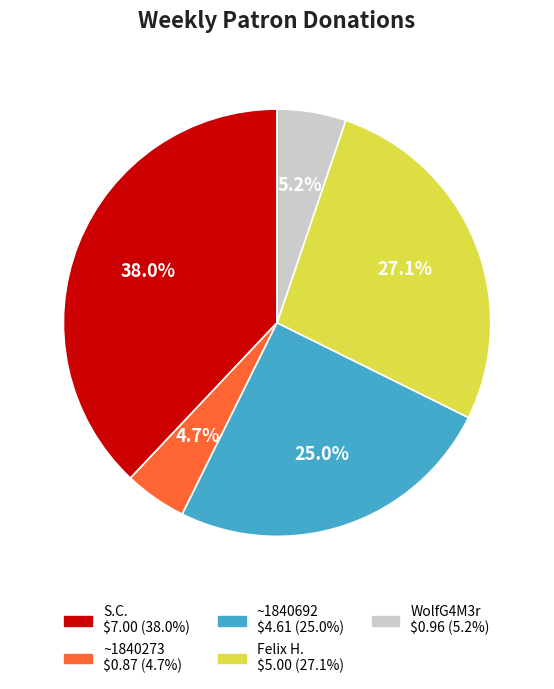

Does any single category account for the majority?

No